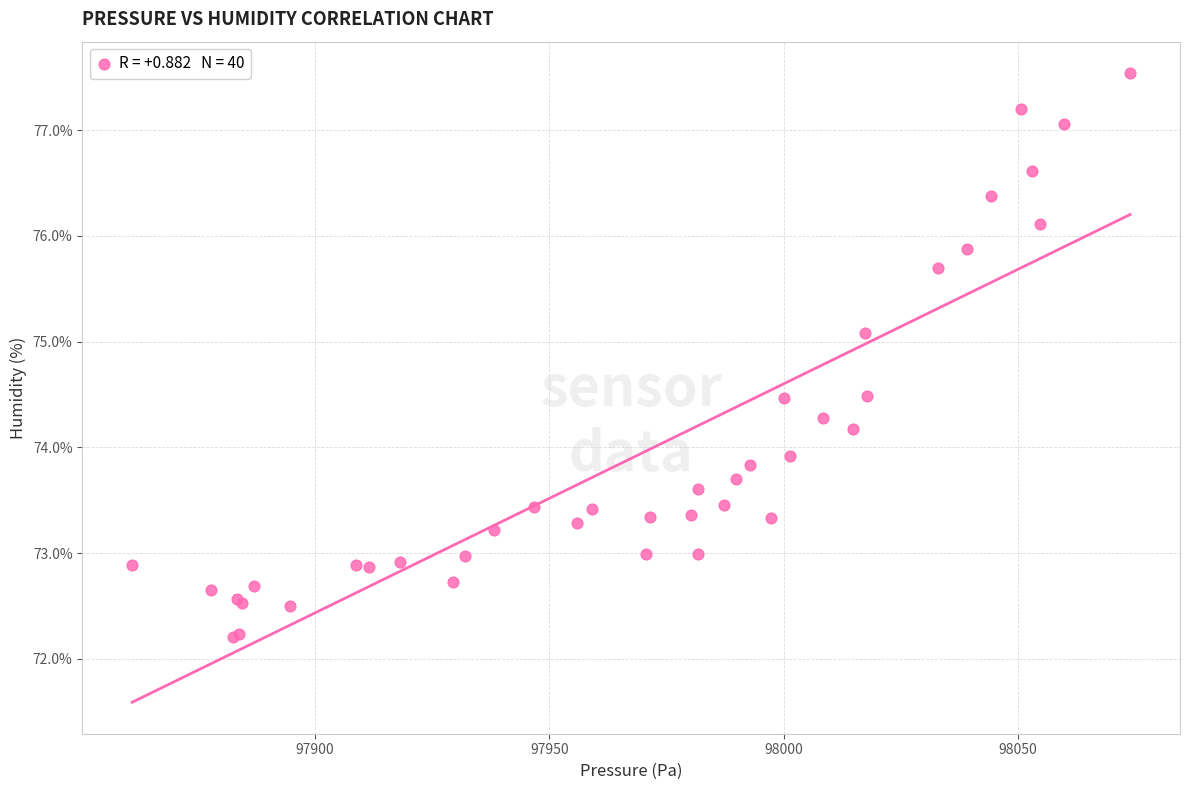

What Y value in the scatter plot is closest to 74?

73.9